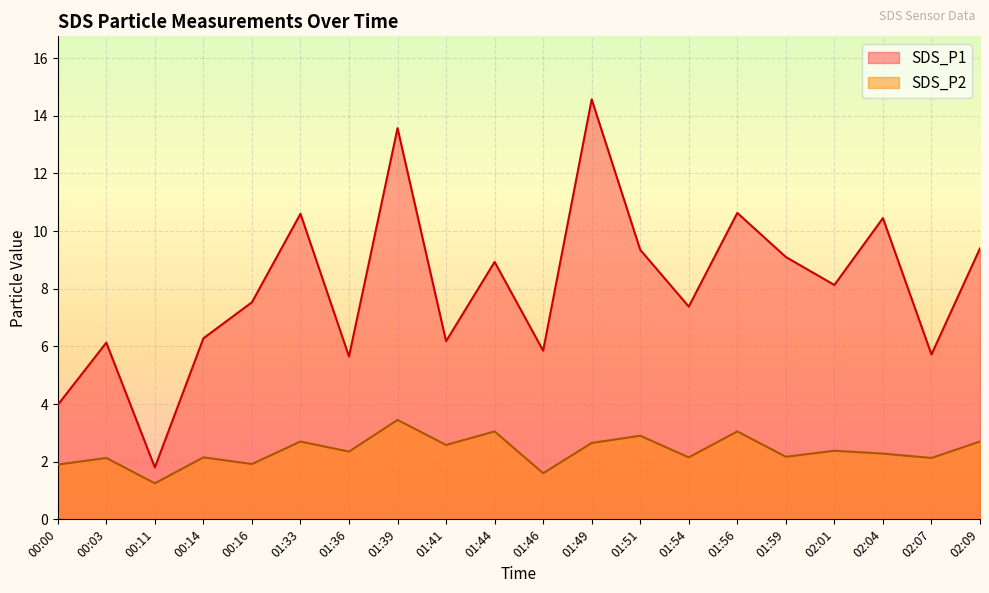

Does the chart display data point markers on the line(s)?

No